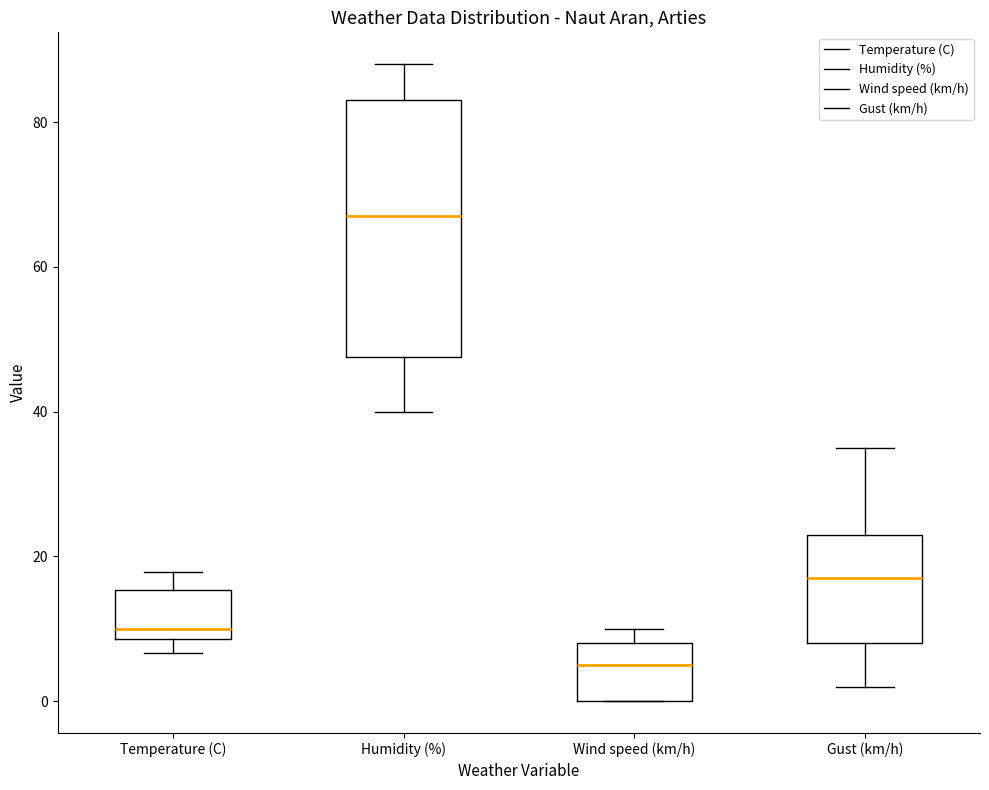

Comparing the boxes themselves (not the whiskers), which one is the tallest?

Humidity (%)